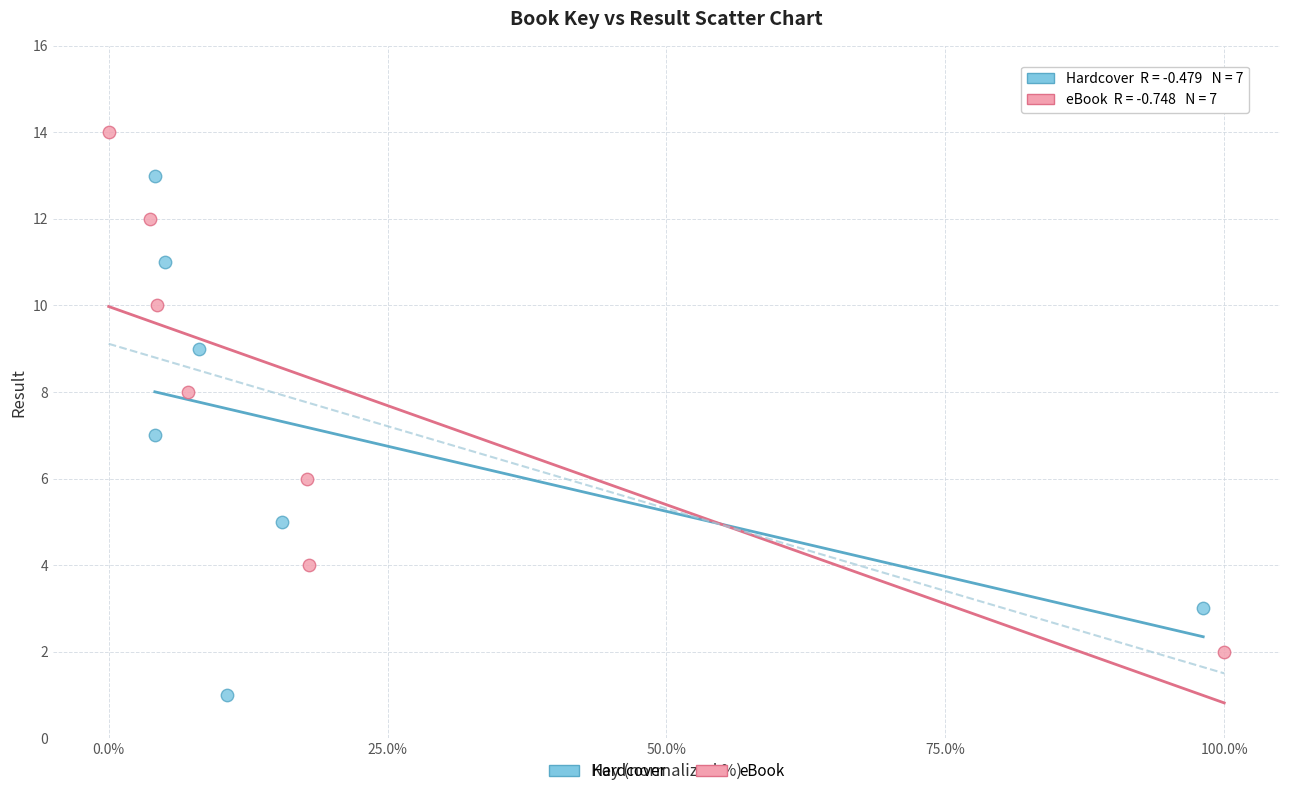

Which series contains the highest Y value?

eBook